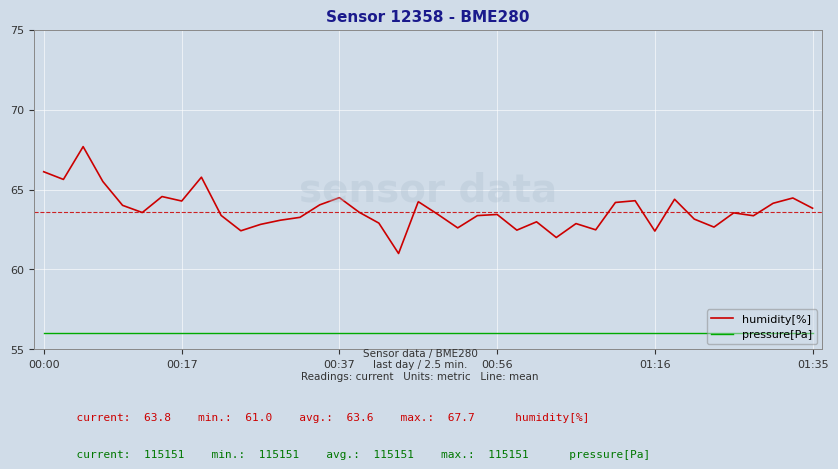

Which series has the largest total across all categories?

humidity[%]